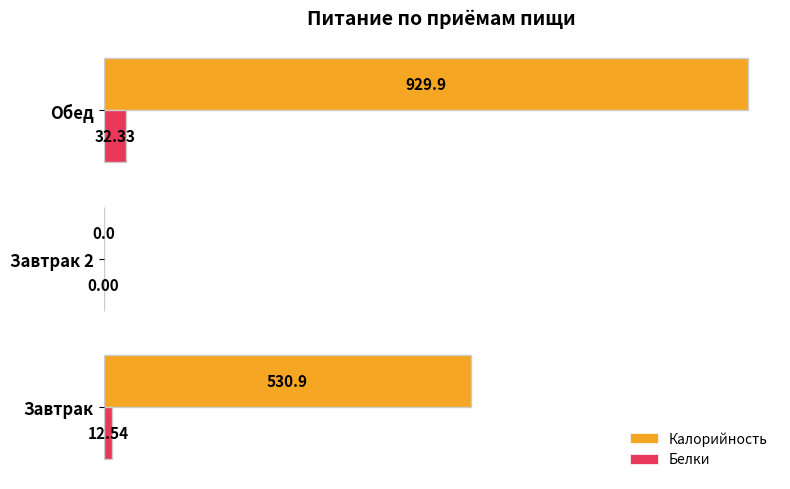

Count the number of categories in the chart.

3